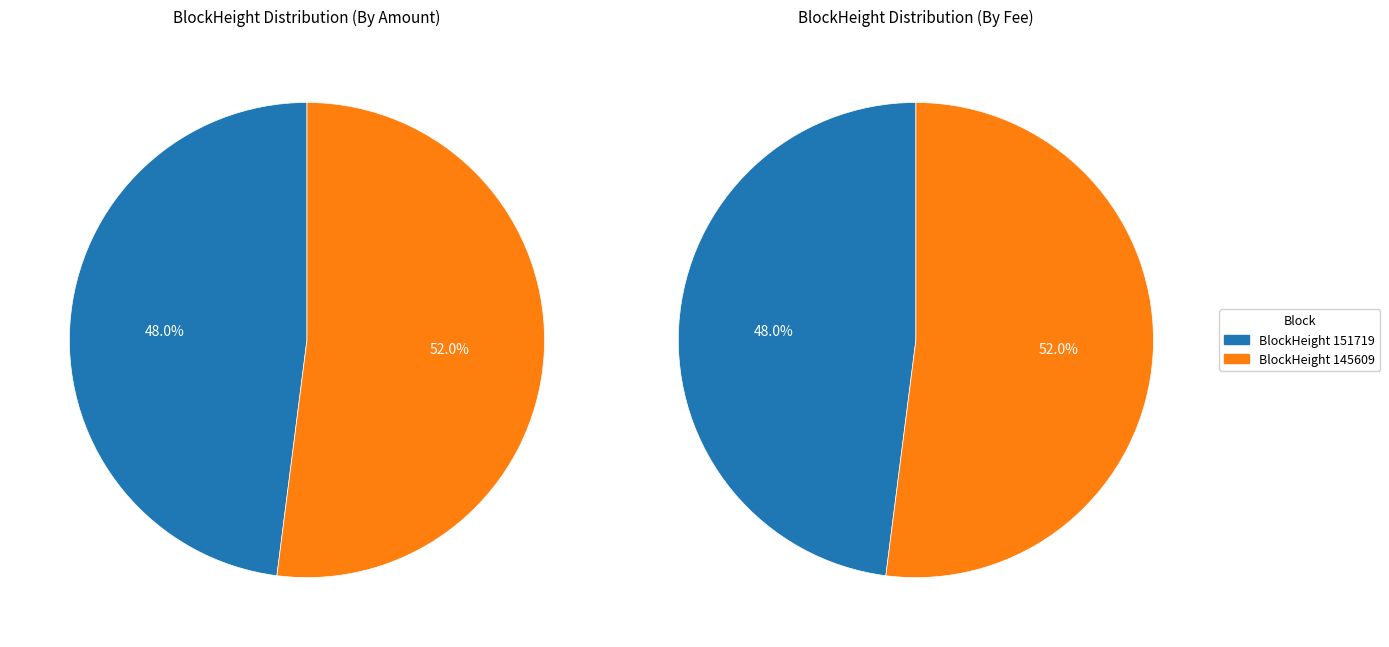

Is 151719 the majority of the pie?

No